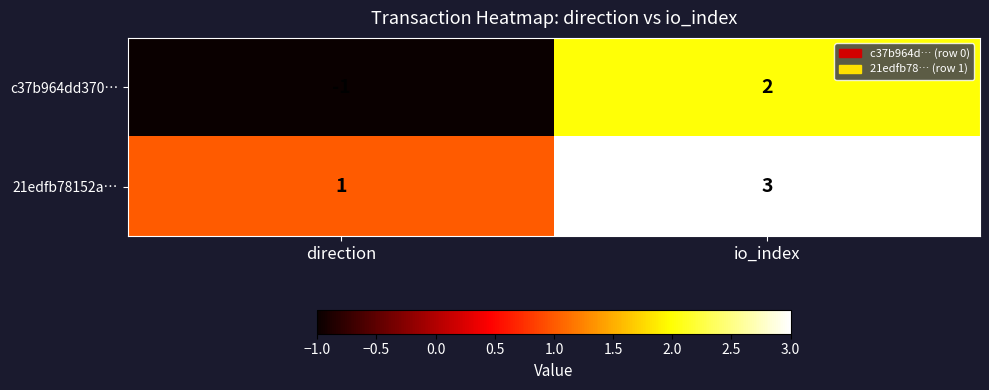

True or false: 21edfb78152a… has a value of 0 at direction.

False